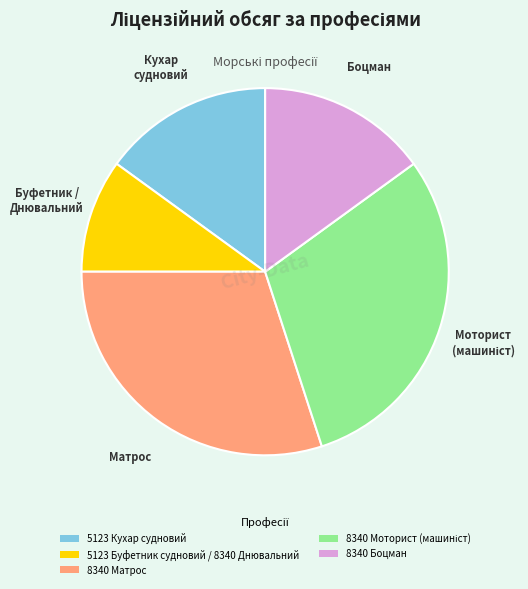

Does 8340 Боцман account for over 50% of the chart?

No